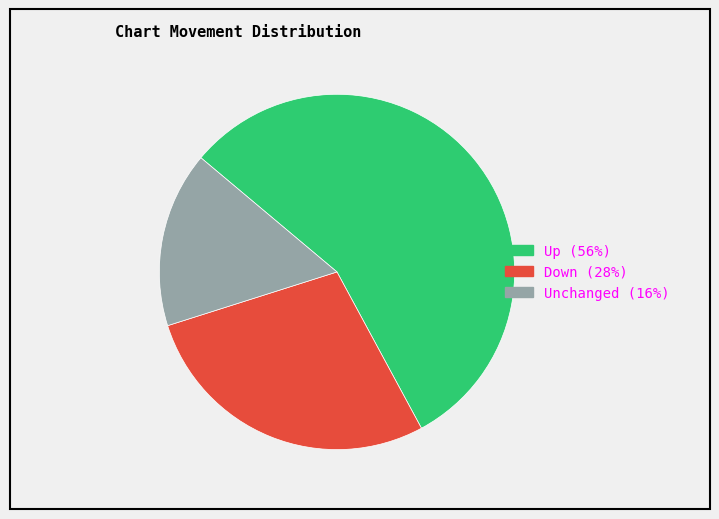

Is there a majority slice in this chart?

Yes